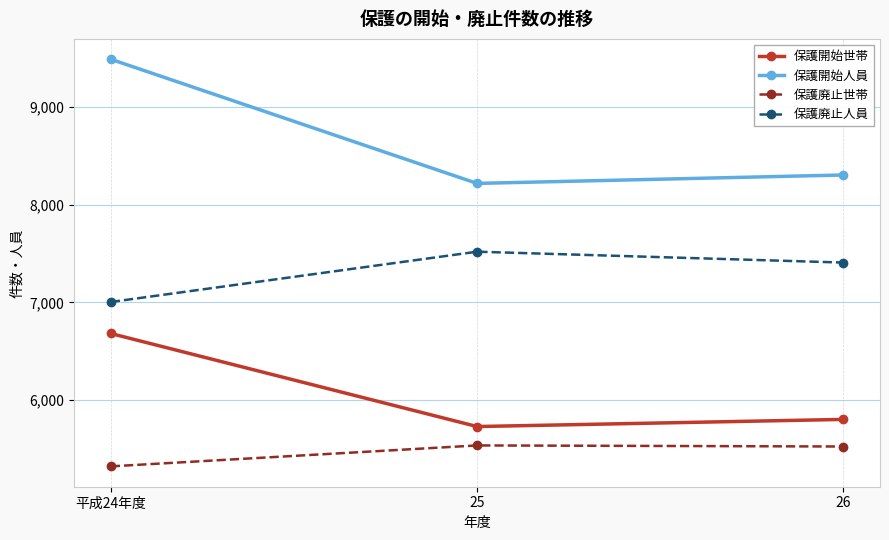

What is the value of the 保護開始人員 point at the 3rd from the left?

8302